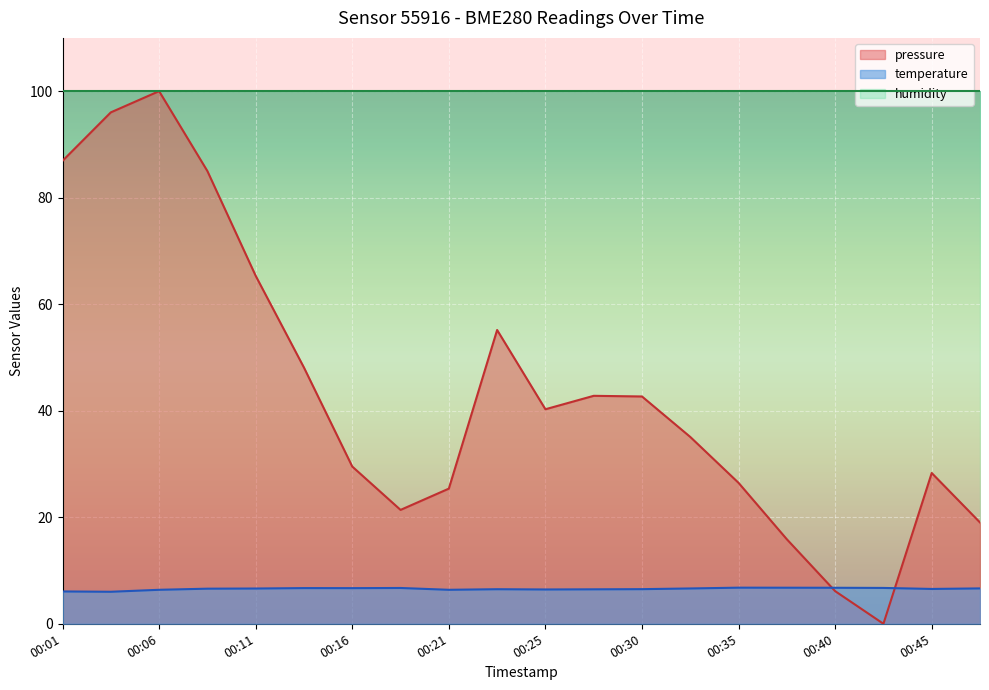

How many interior local peaks does the temperature series have?

4